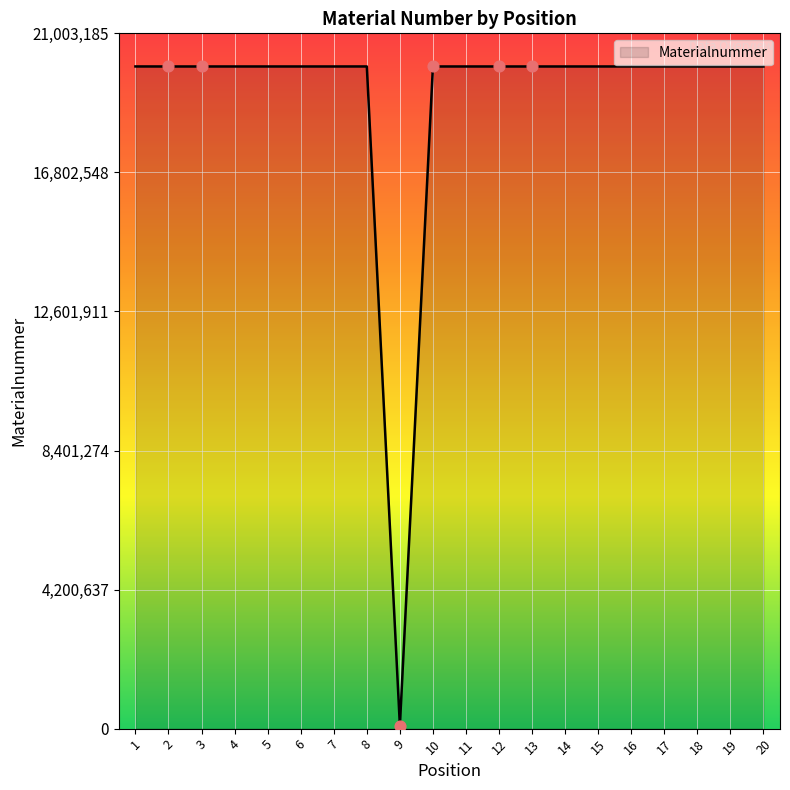

Approximately how many times larger is the value at 5 compared to 6?

1.0